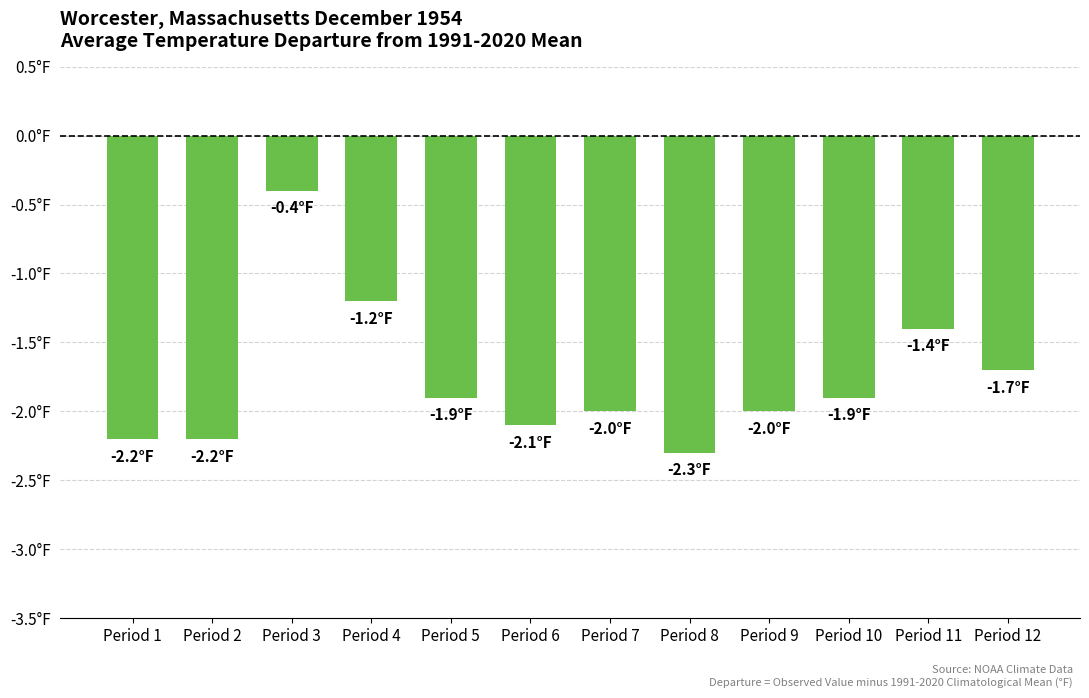

The value at Period 5 is -3.1. True or false?

False